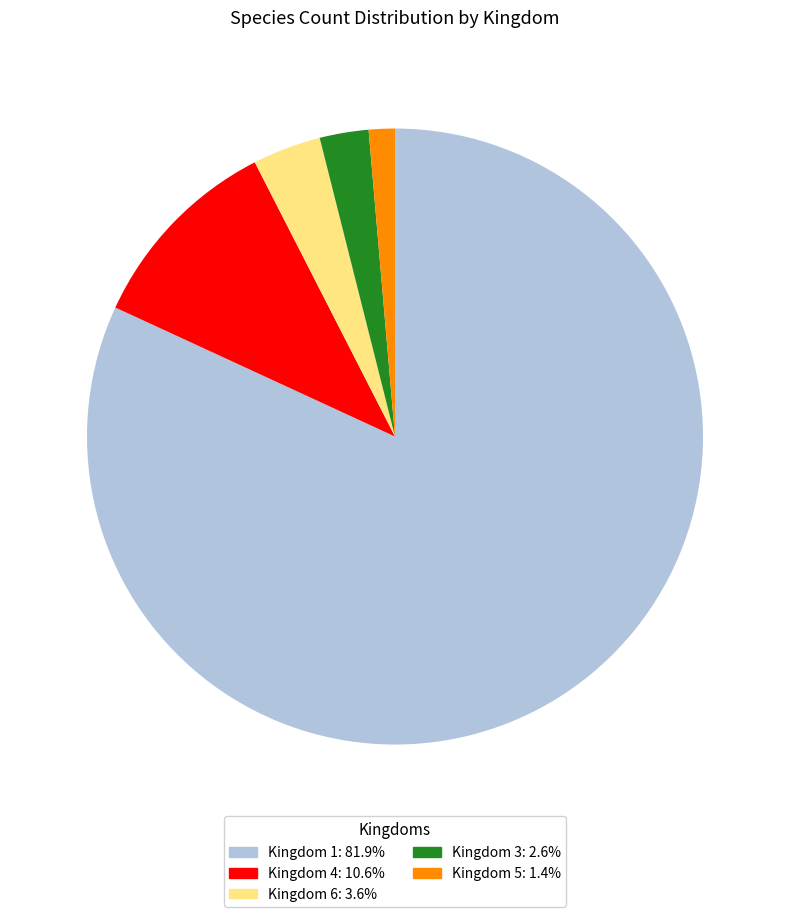

Approximately how many times larger is the value at Kingdom 5: 1.4% compared to Kingdom 6: 3.6%?

0.4